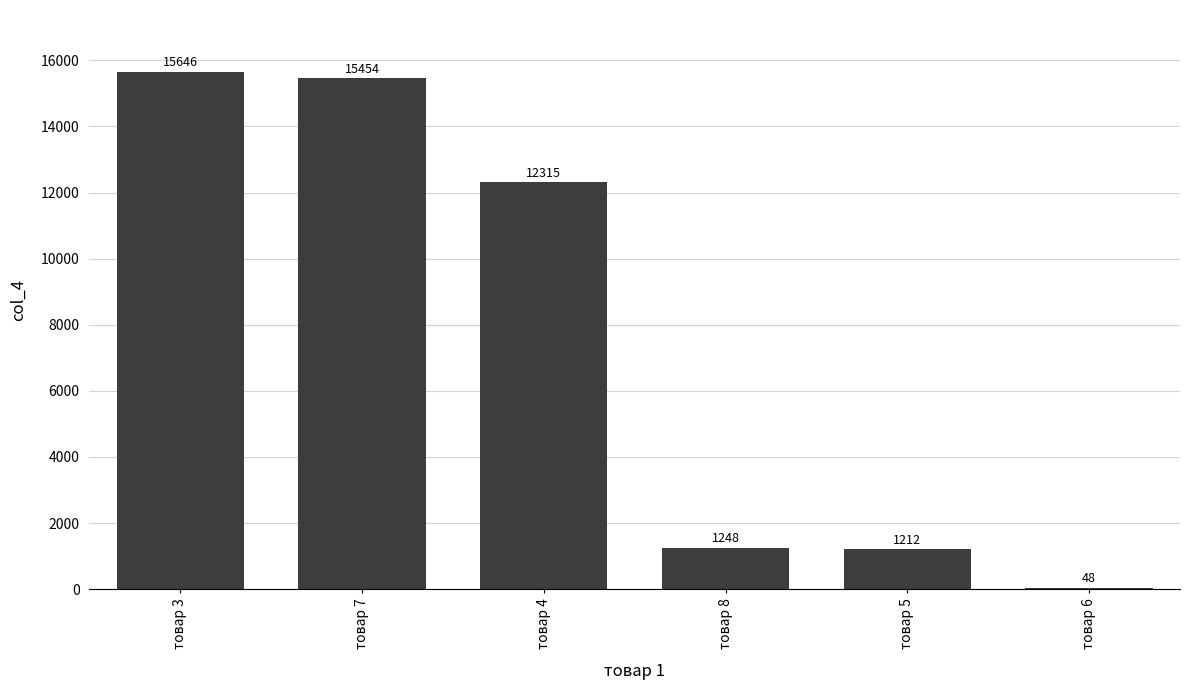

Is it true that the value at товар 4 is 12315?

True